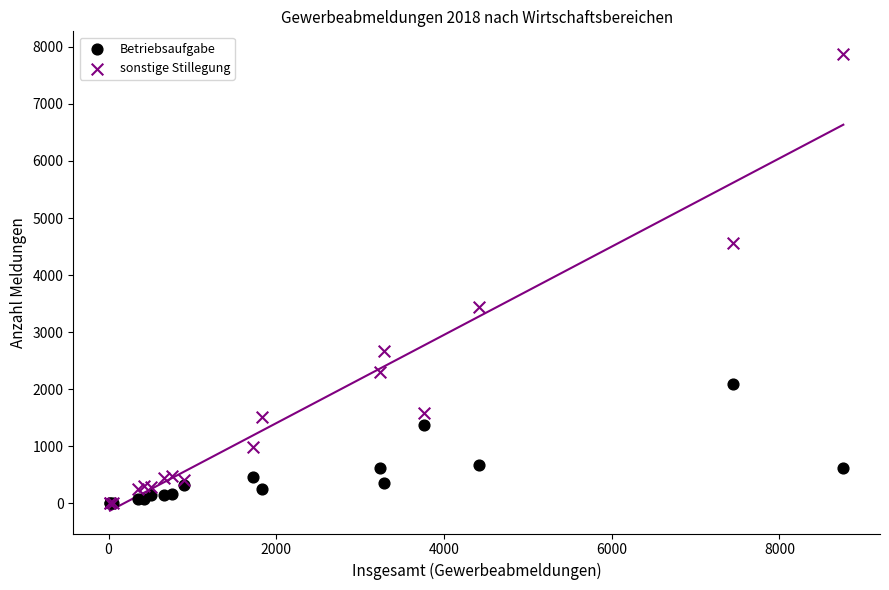

What are all the series names shown in the legend?

Betriebsaufgabe, sonstige Stillegung